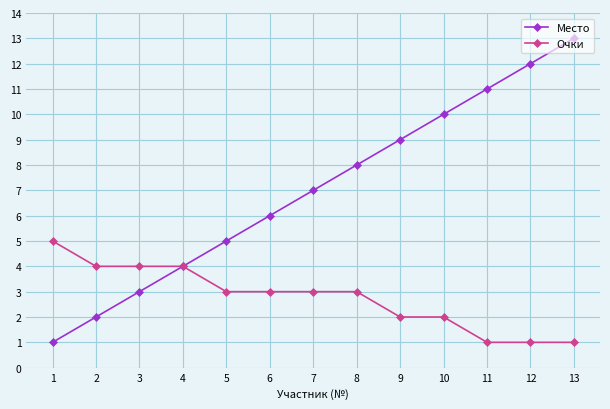

What is the sum of the Место values at 5 and 8?

13